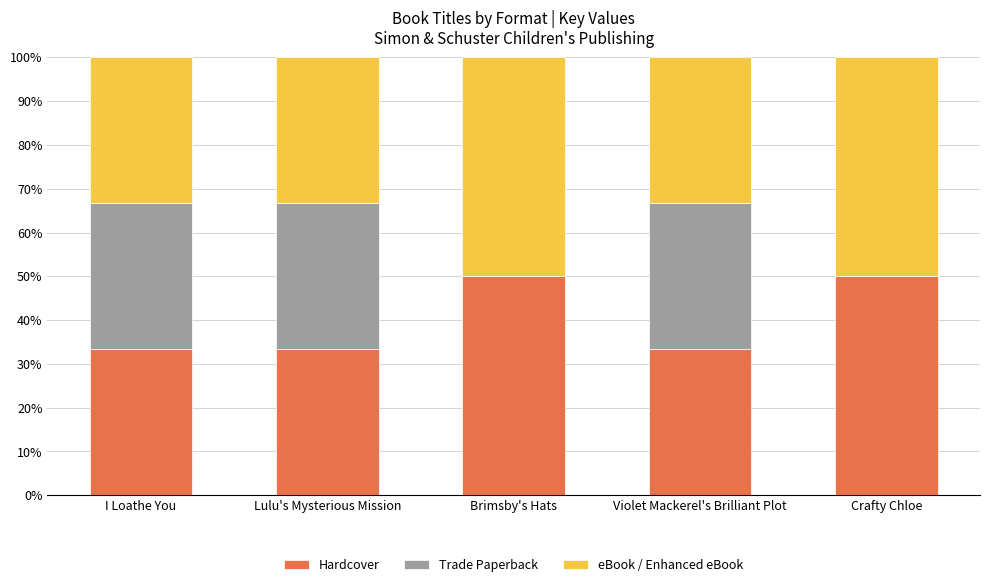

What is the highest value of the Hardcover series?

50.0